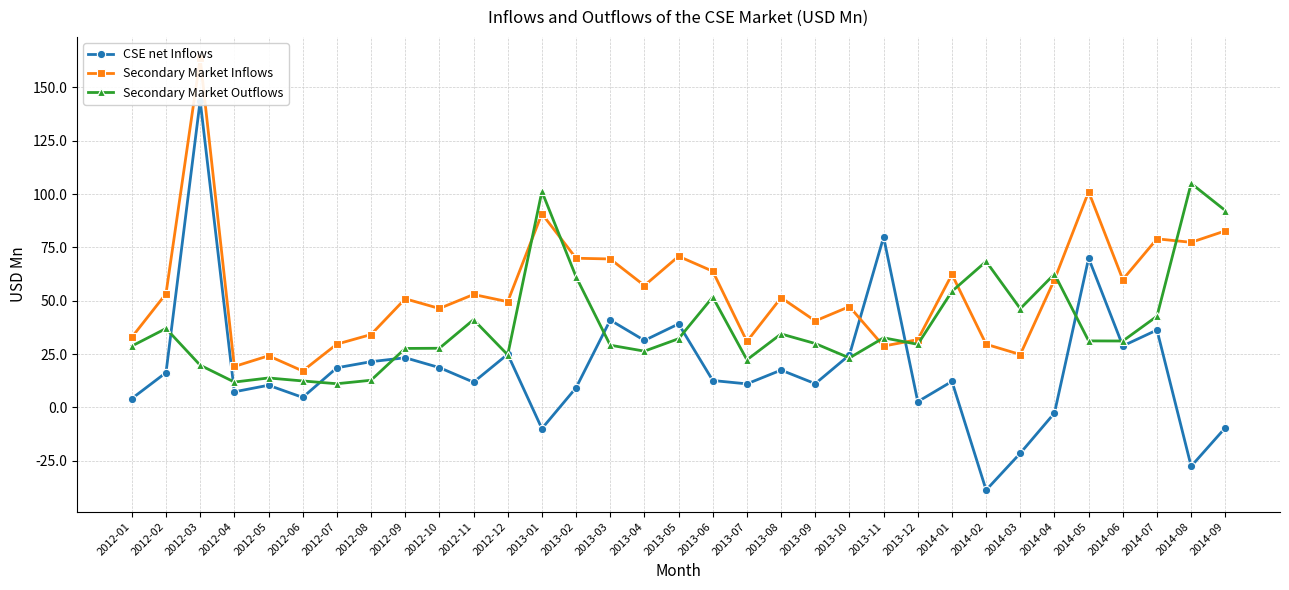

Is this an area chart (filled region under the line)?

No